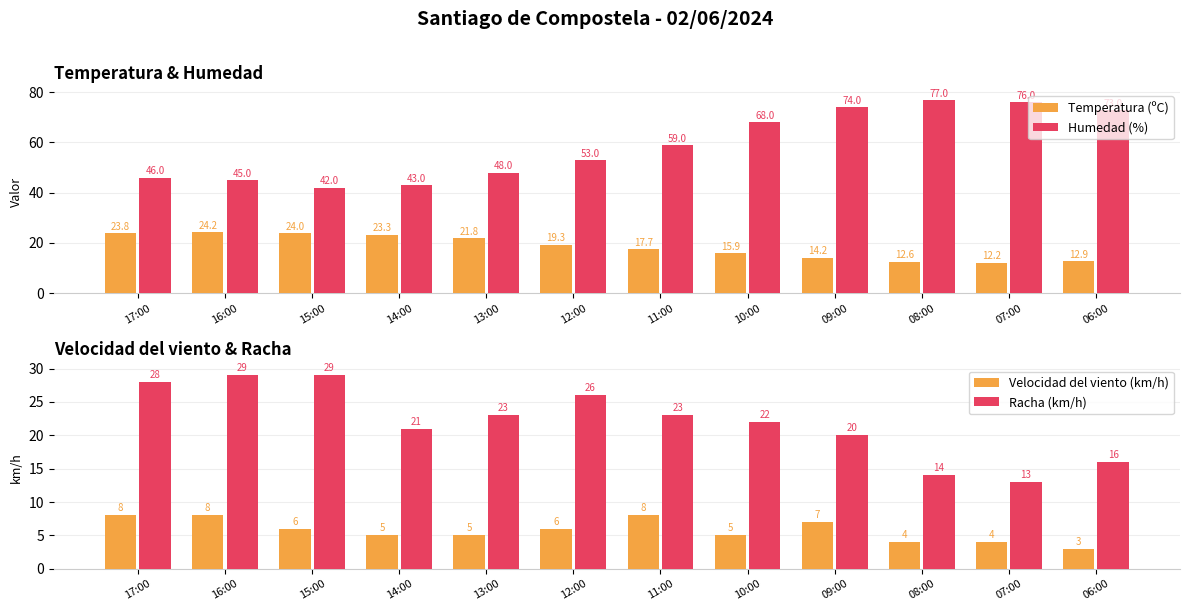

What is the sum of the Velocidad del viento (km/h) values at 14:00 and 09:00?

12